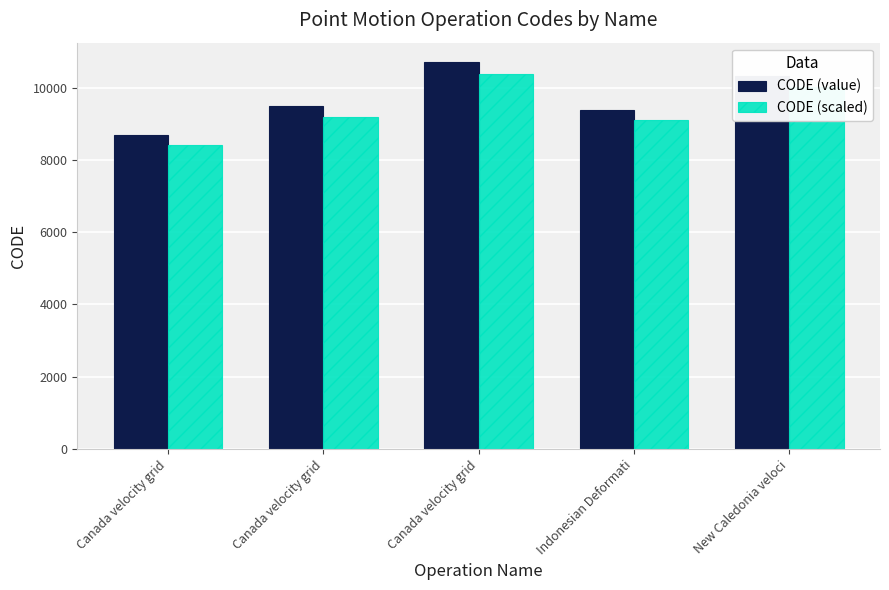

Which series has the largest total across all categories?

CODE (value)